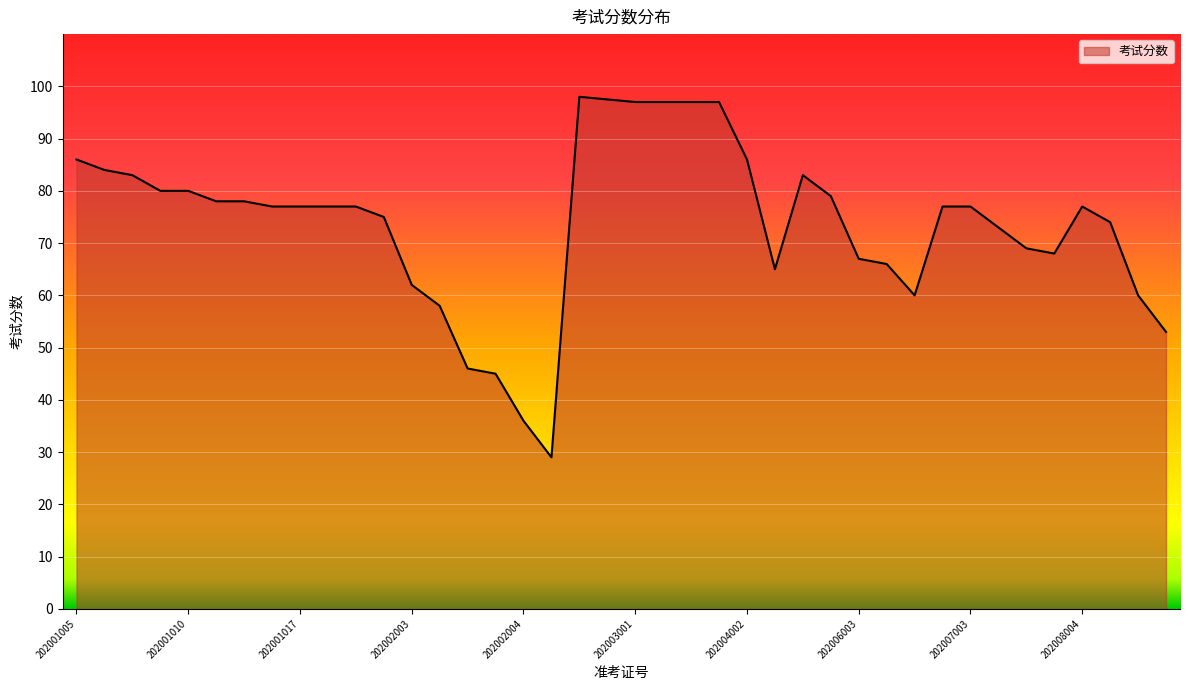

What is the smallest value displayed?

29.0